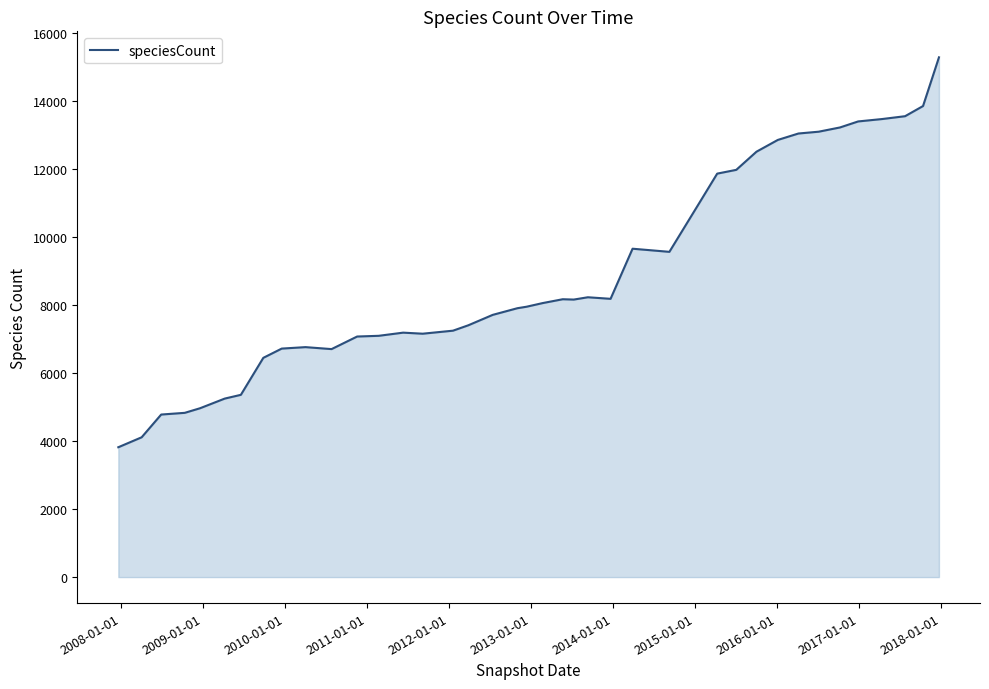

Does the chart have visible grid lines?

No